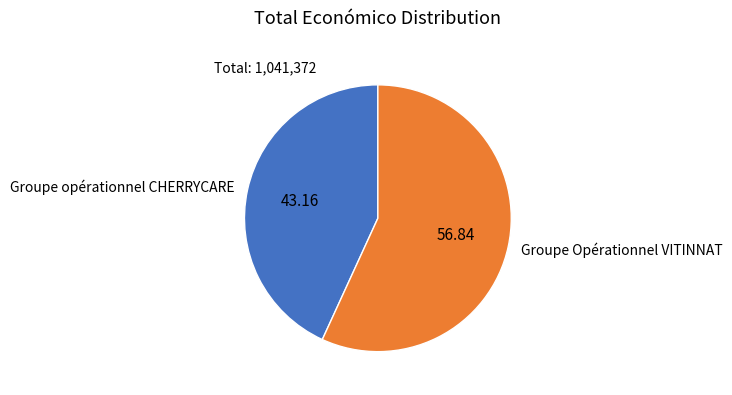

Is there a majority slice in this chart?

Yes